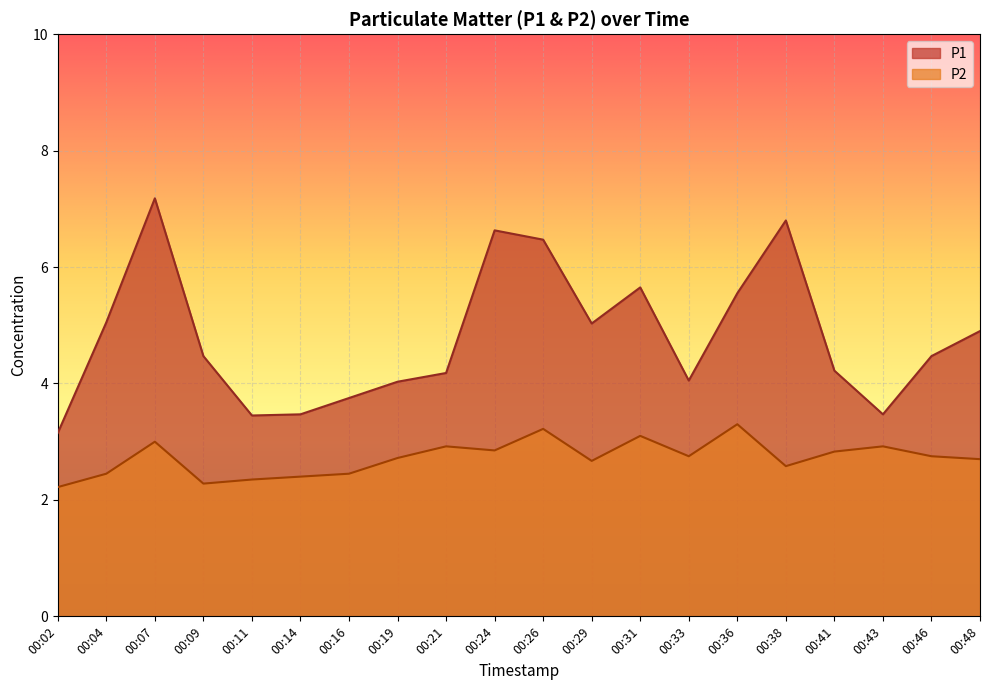

At which label does P2 reach its minimum?

00:02